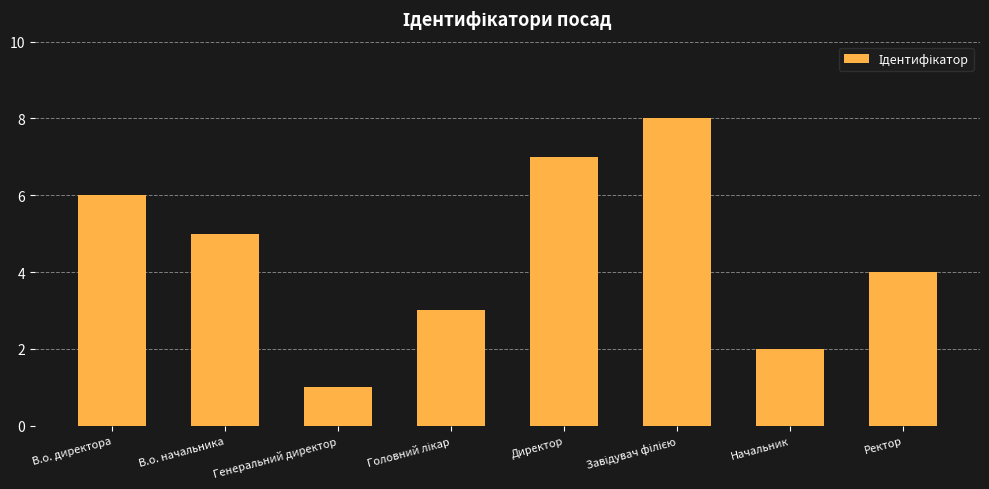

Approximately how many times larger is the value at Директор compared to Генеральний директор?

7.0